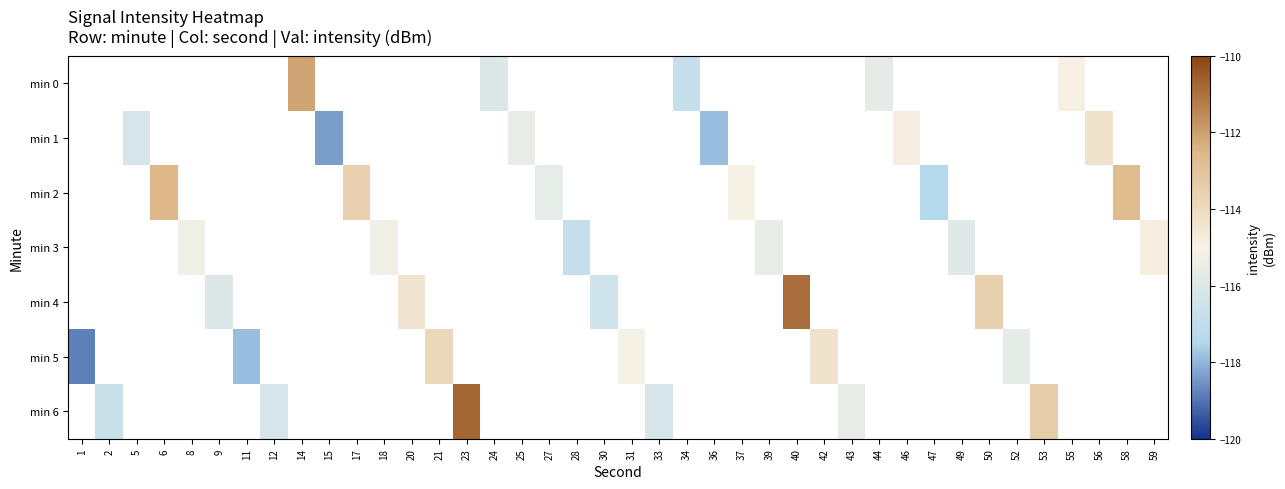

What is the maximum value shown in the chart?

-110.7